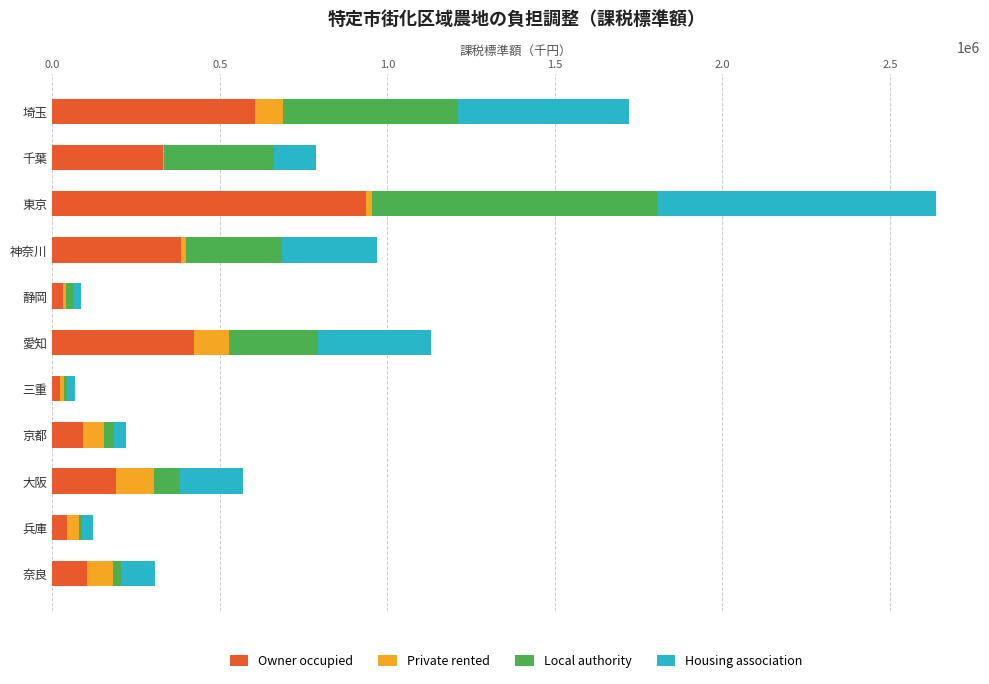

The value of Owner occupied at 千葉 is 195333. True or false?

False